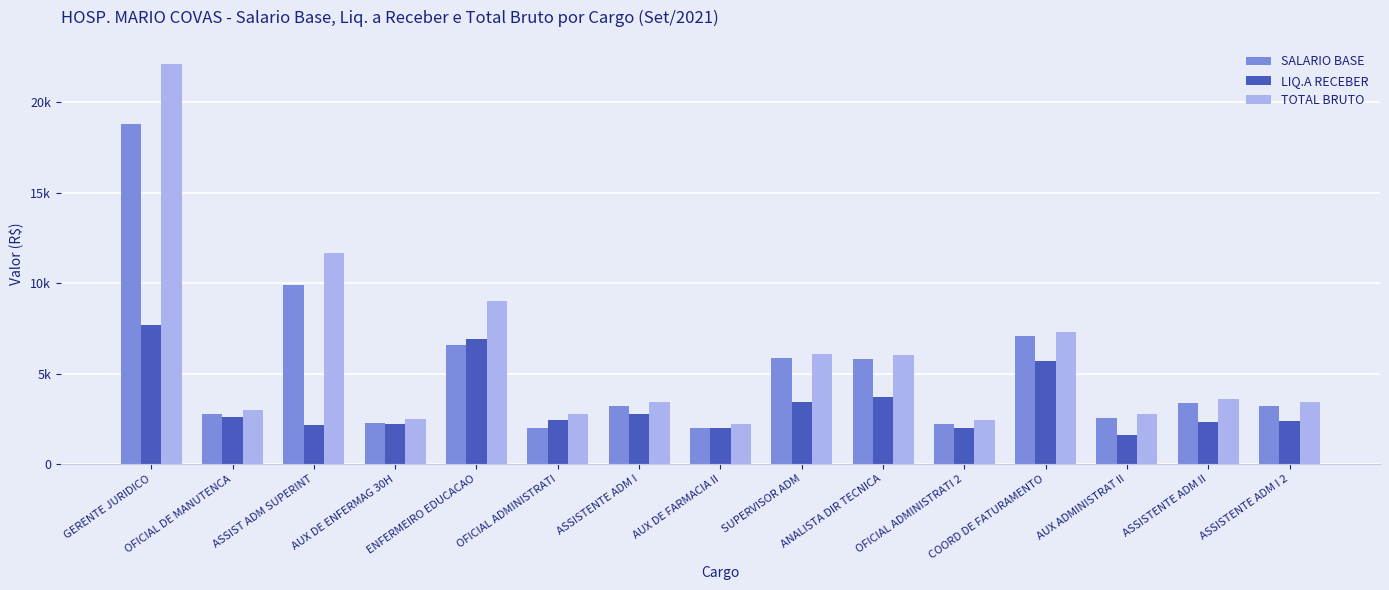

At which label does LIQ.A RECEBER reach its minimum?

AUX ADMINISTRAT II